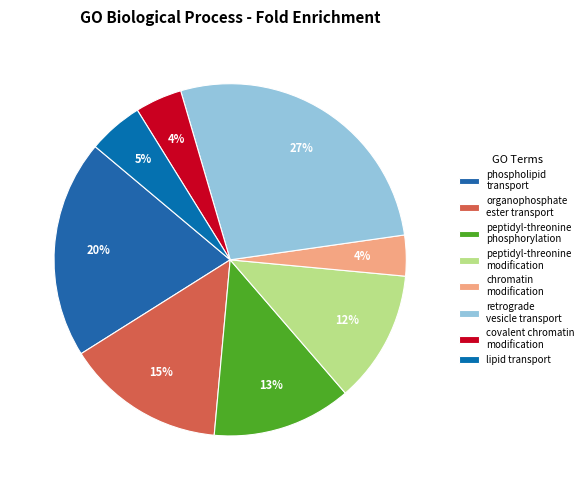

Count the number of slices in the pie.

8